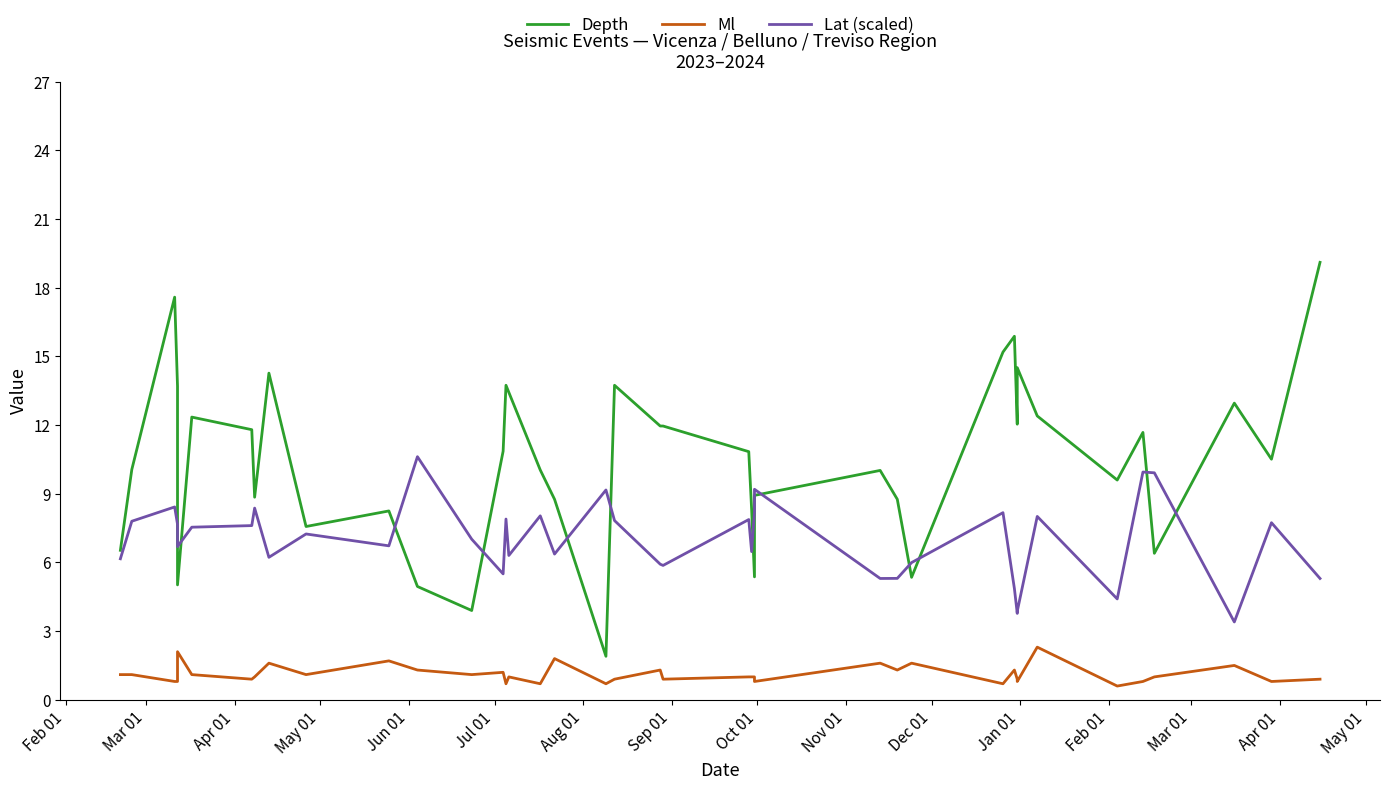

Which series has the largest total across all categories?

Depth